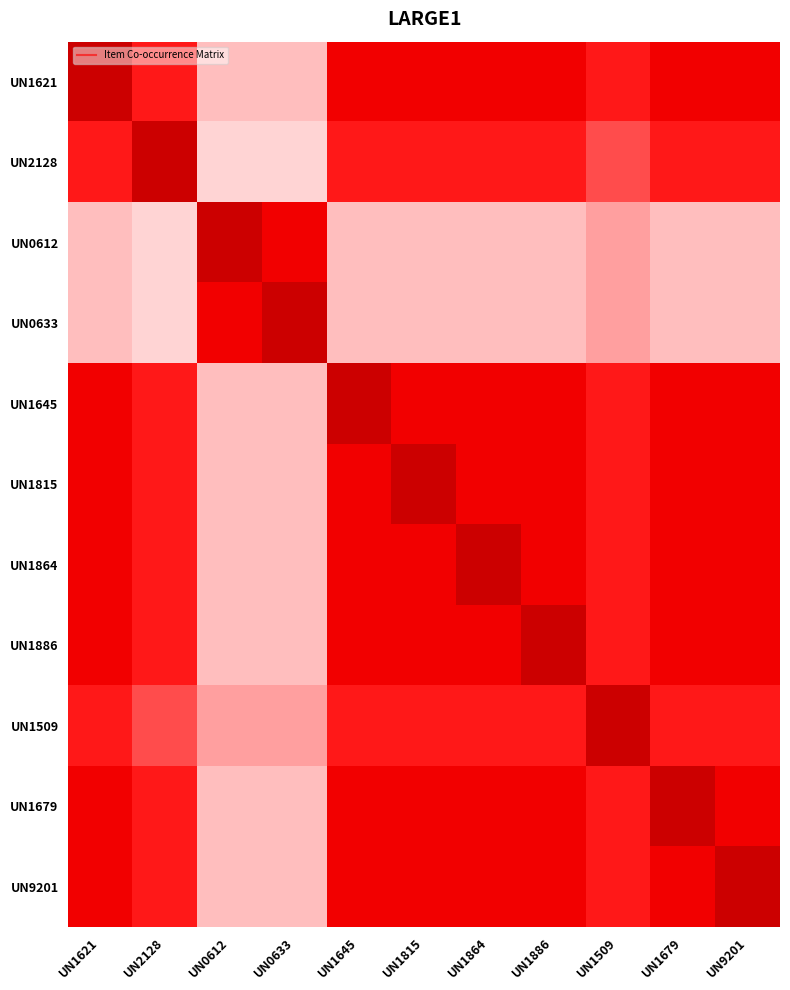

List the series in order of their peak value, highest first.

UN1621, UN2128, UN0612, UN0633, UN1645, UN1815, UN1864, UN1886, UN1509, UN1679, UN9201